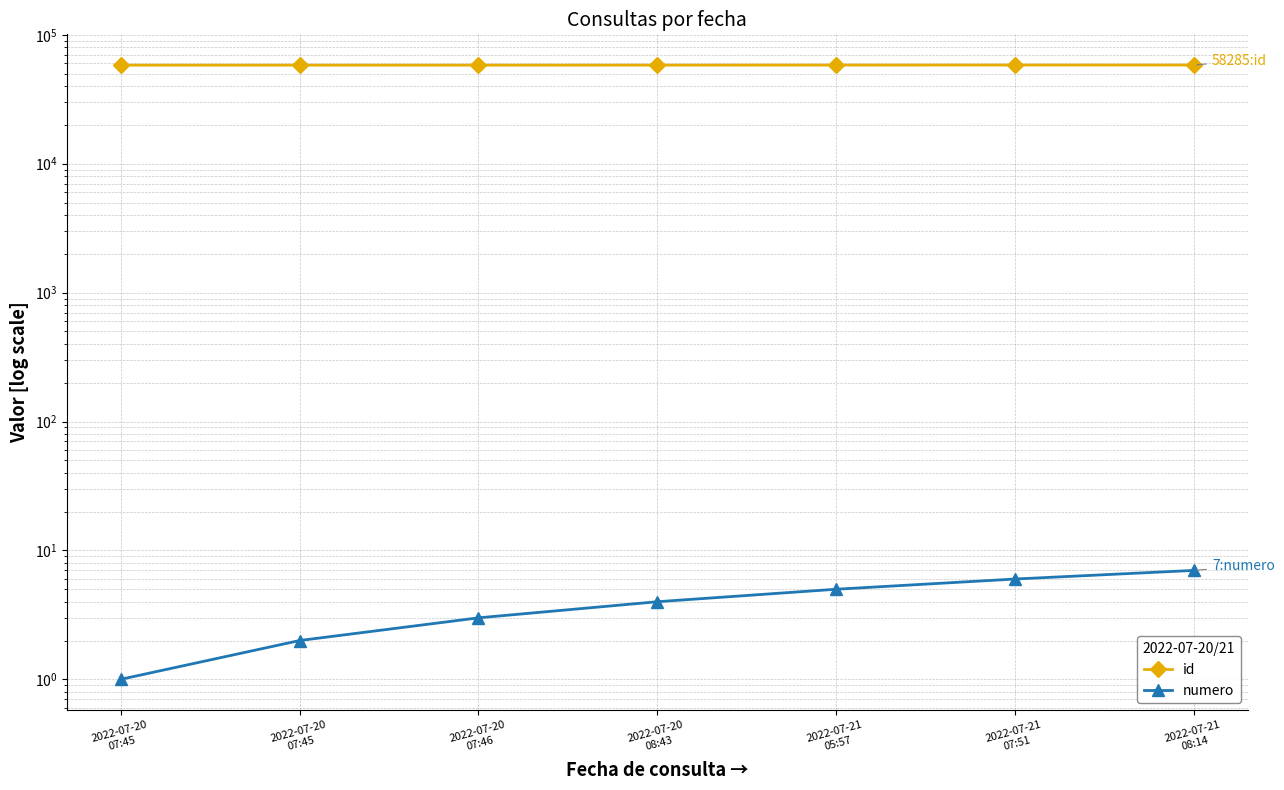

What is the sum of the numero values at 2022-07-21
05:57 and 2022-07-20
08:43?

9